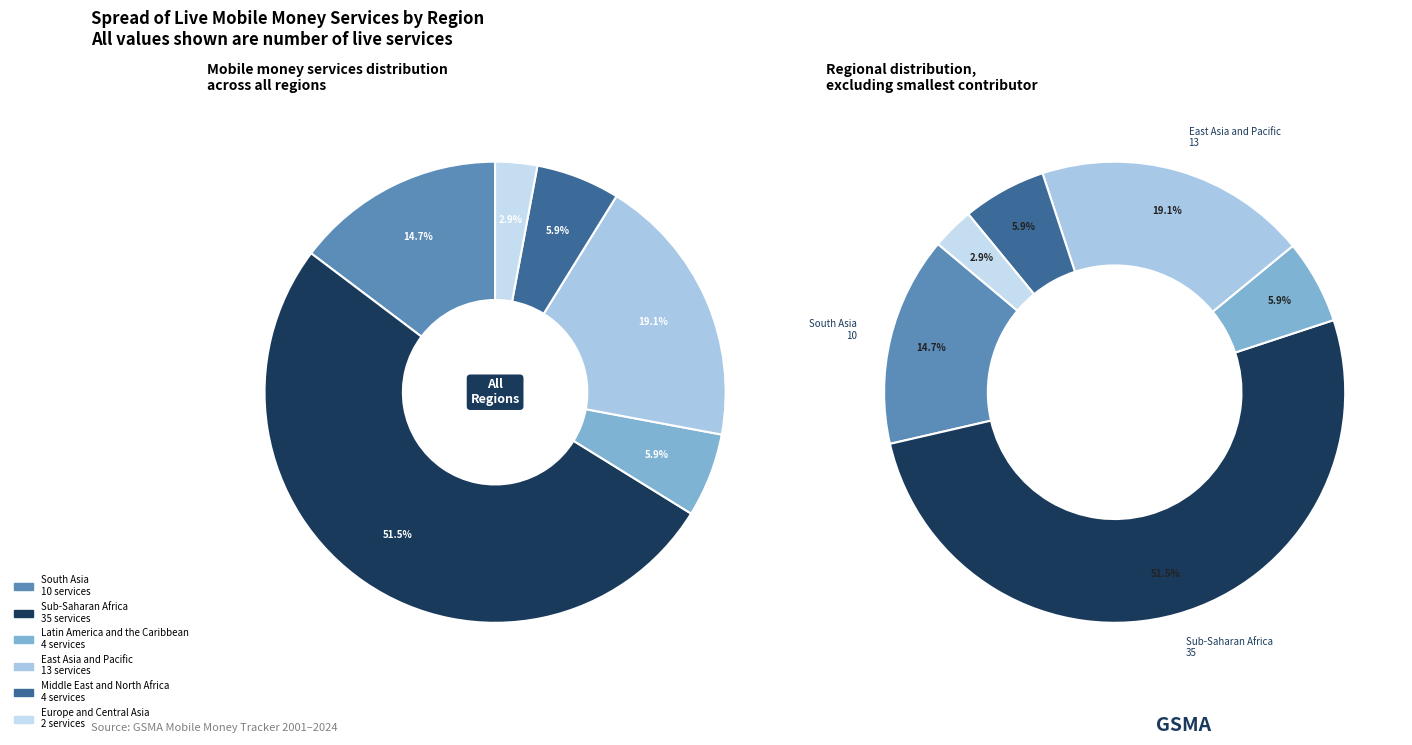

True or false: South Asia accounts for 7% of the total.

False